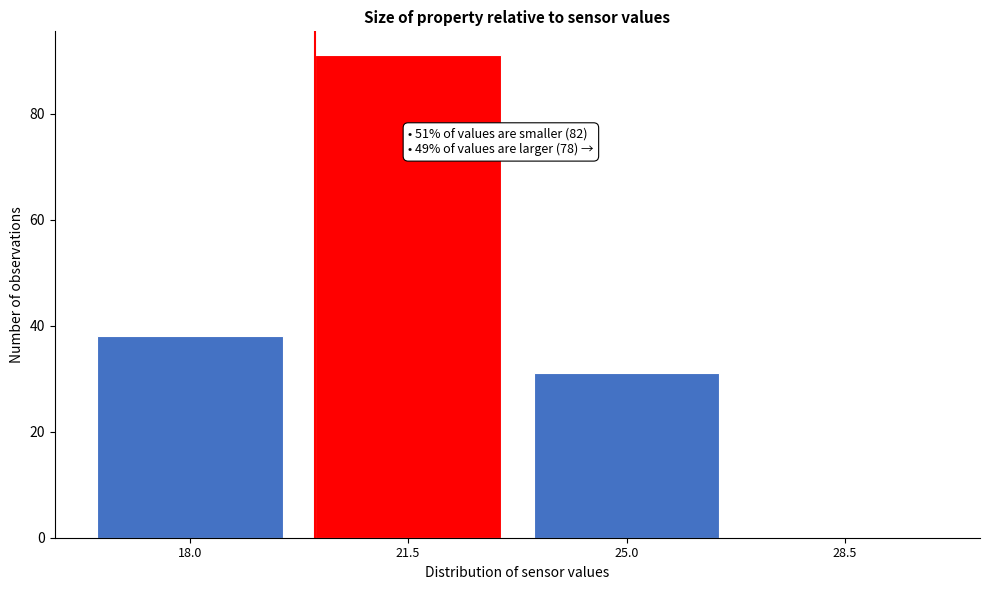

Reading left to right, extract all data points from this chart.

18.0=38	21.5=91	25.0=31	28.5=0